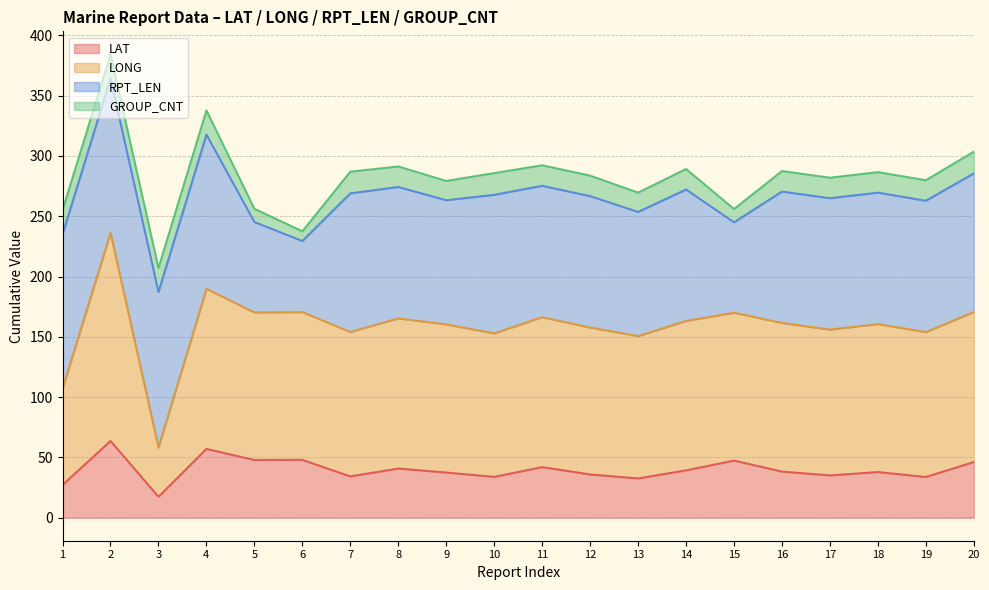

True or false: LAT and LONG intersect in this chart.

False